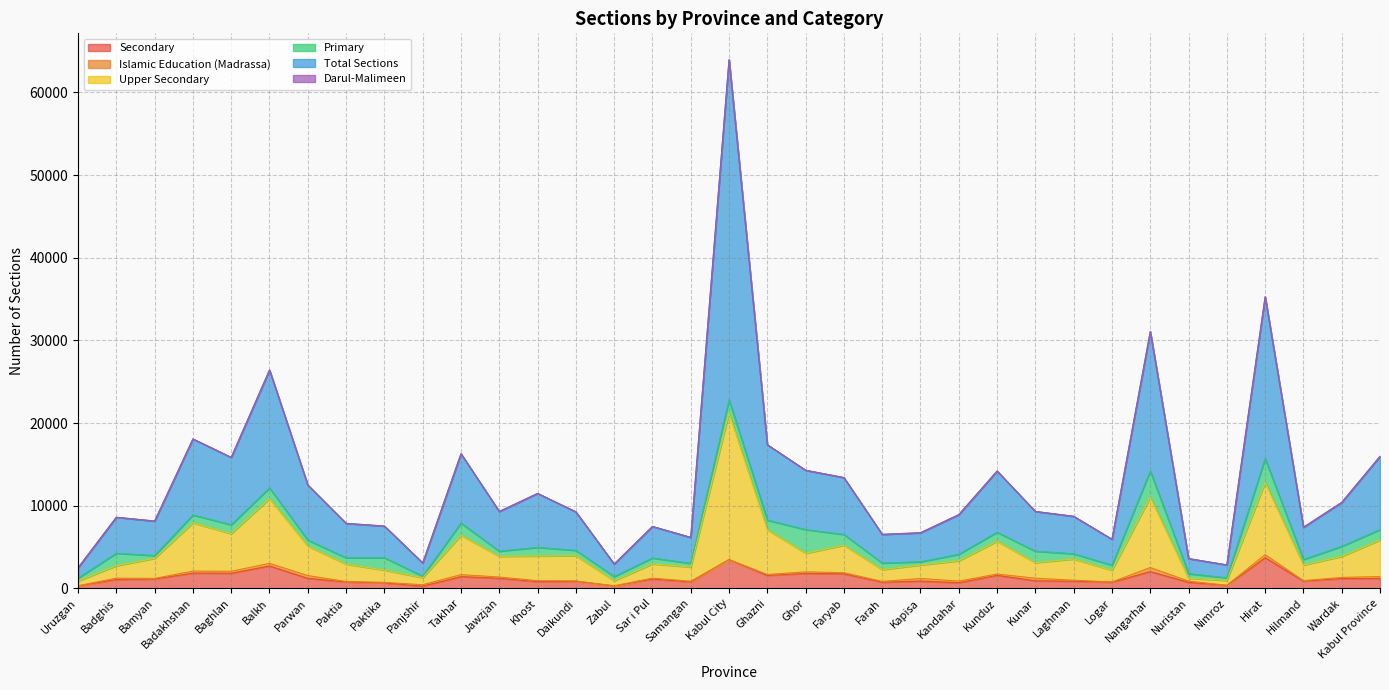

What is the maximum value for Upper Secondary?

21202